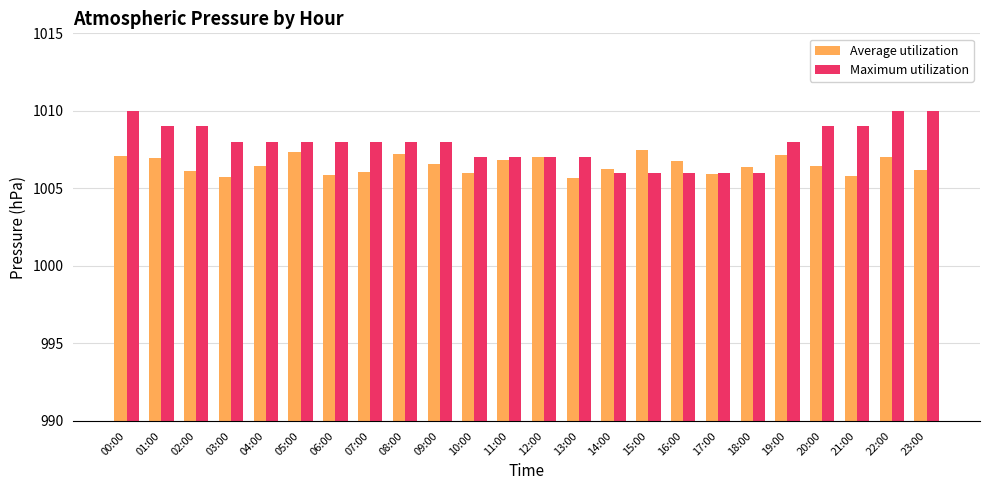

What is the maximum value for Average utilization?

1007.5